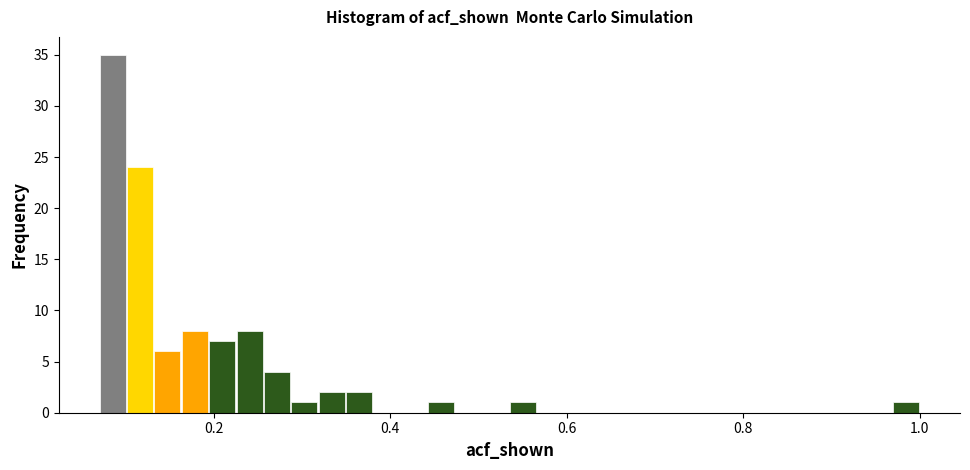

Read against the x-axis, roughly where is the centre of the tallest bar?

0.08